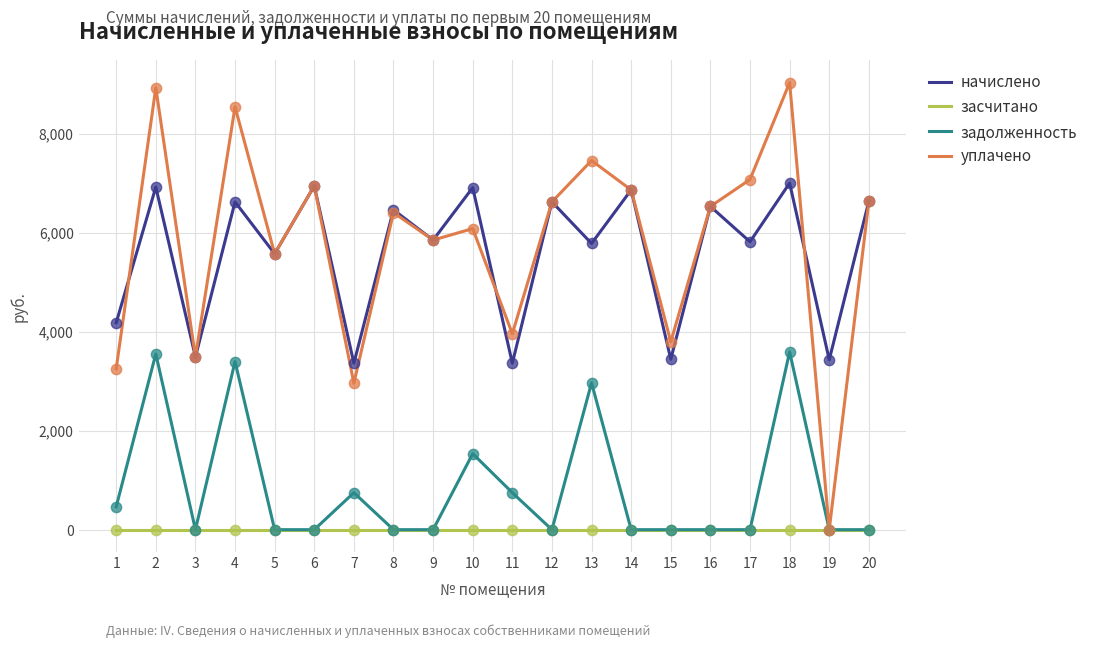

What is the lowest value of the начислено series?

3363.8